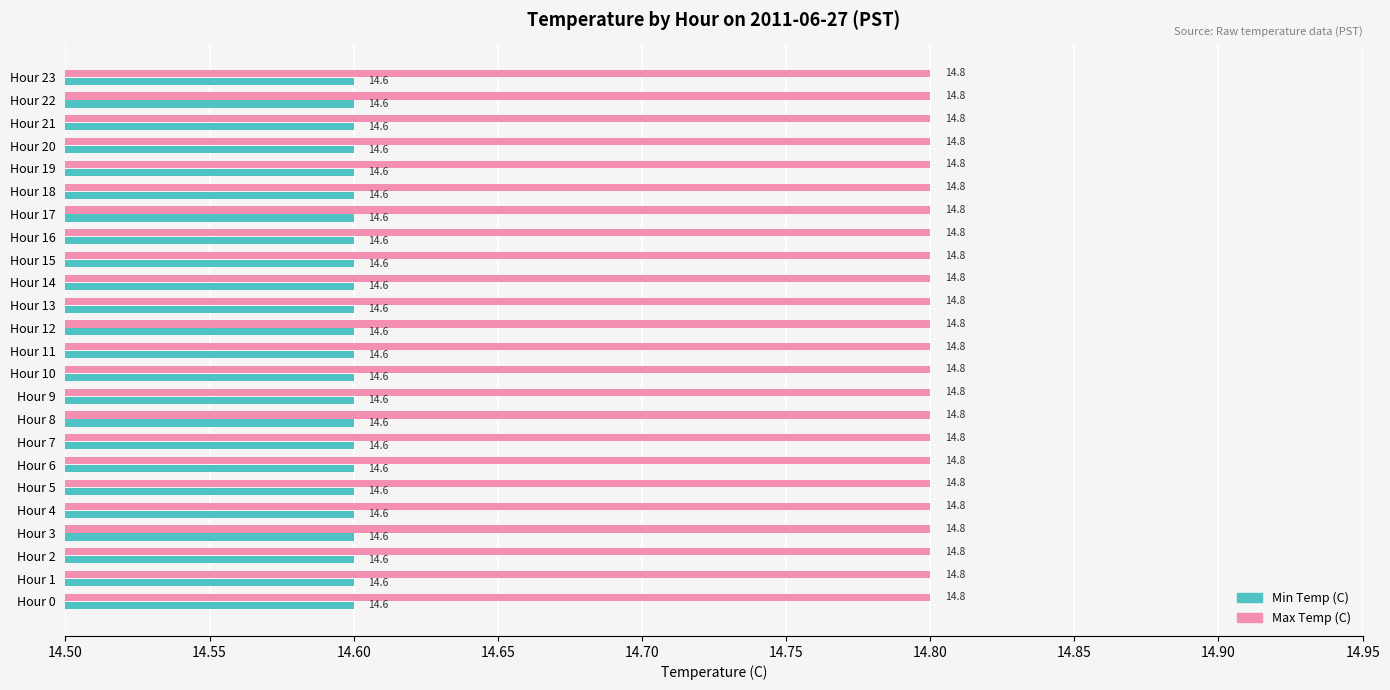

What is the greatest value displayed?

14.8